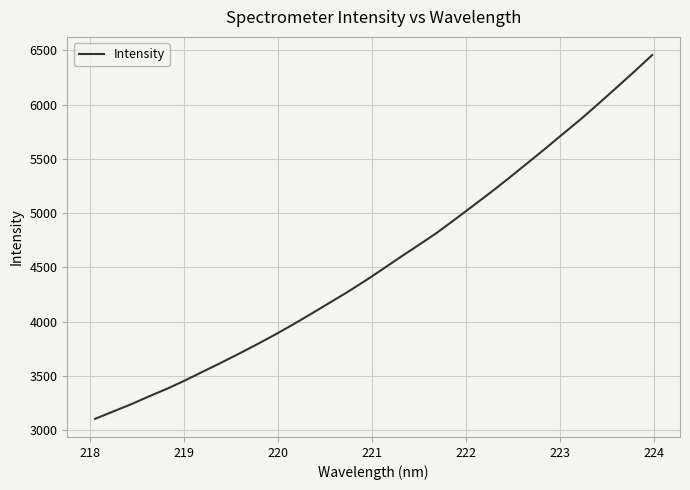

What is the greatest value displayed?

6455.6